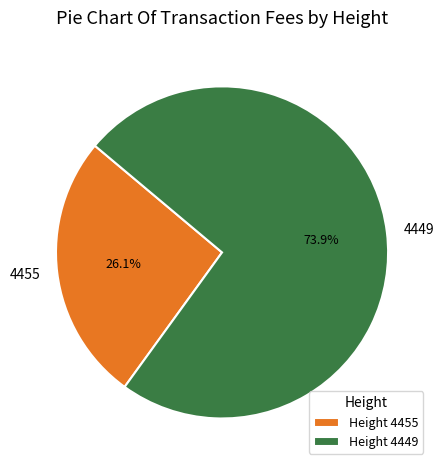

Approximately how many times larger is the value at 4455 compared to 4449?

0.4